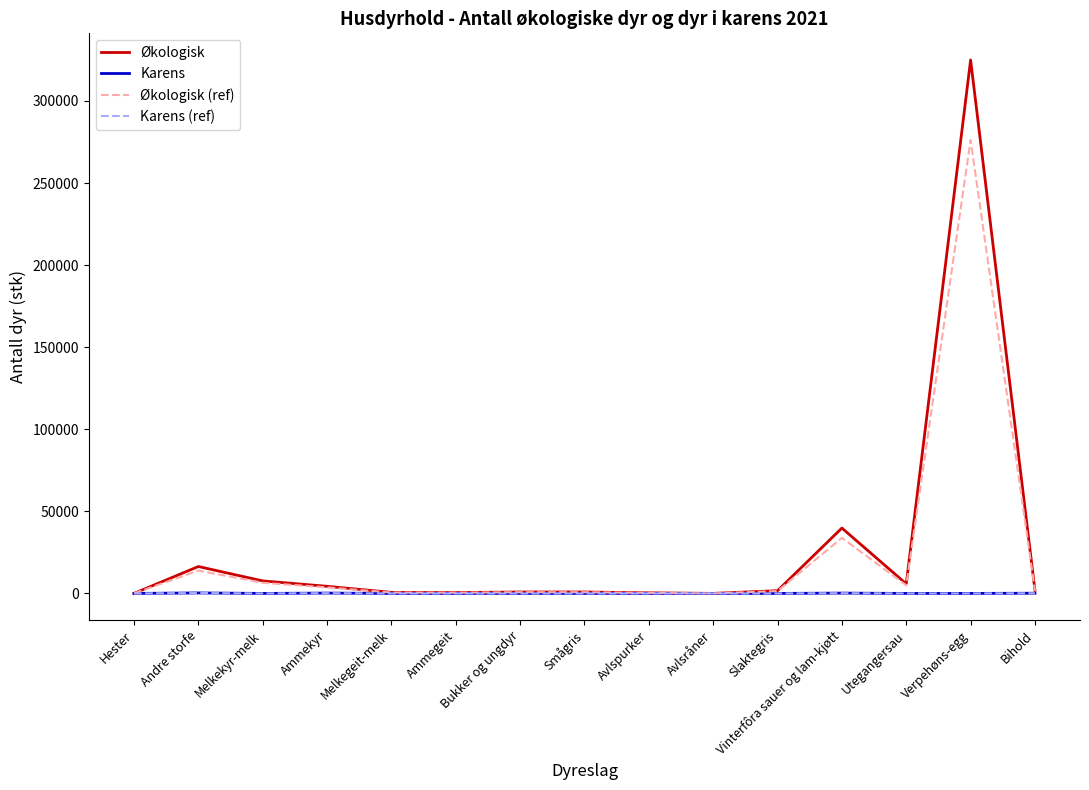

What is the sum of the Økologisk values at Smågris and Bukker og ungdyr?

1731.0